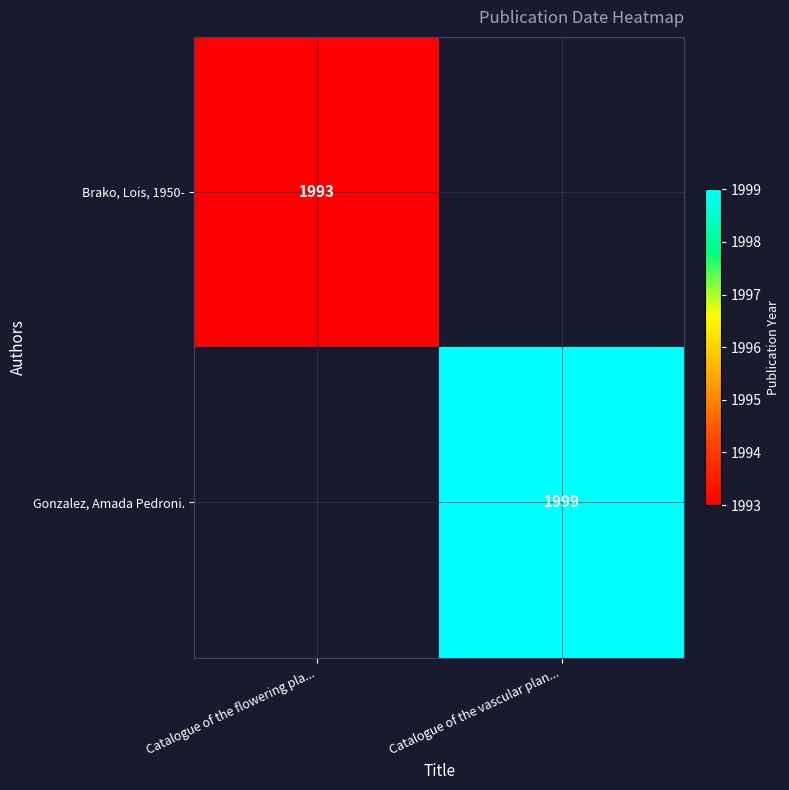

The Brako, Lois, 1950- series shows 1993 at Catalogue of the flowering pla.... True or false?

True